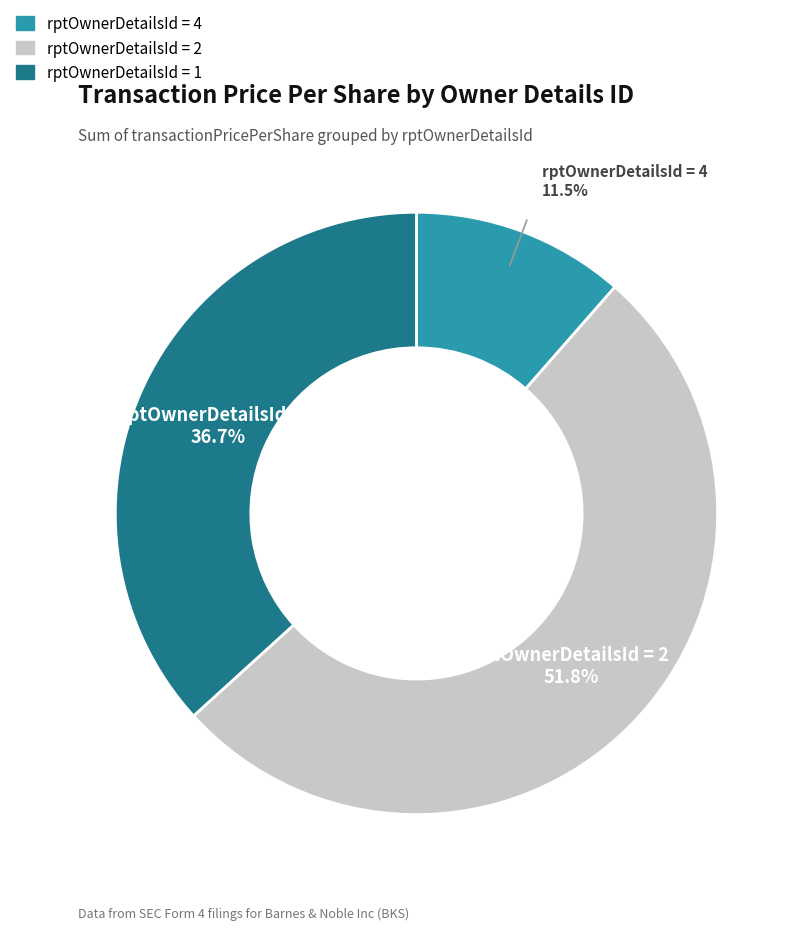

Is there a majority slice in this chart?

Yes